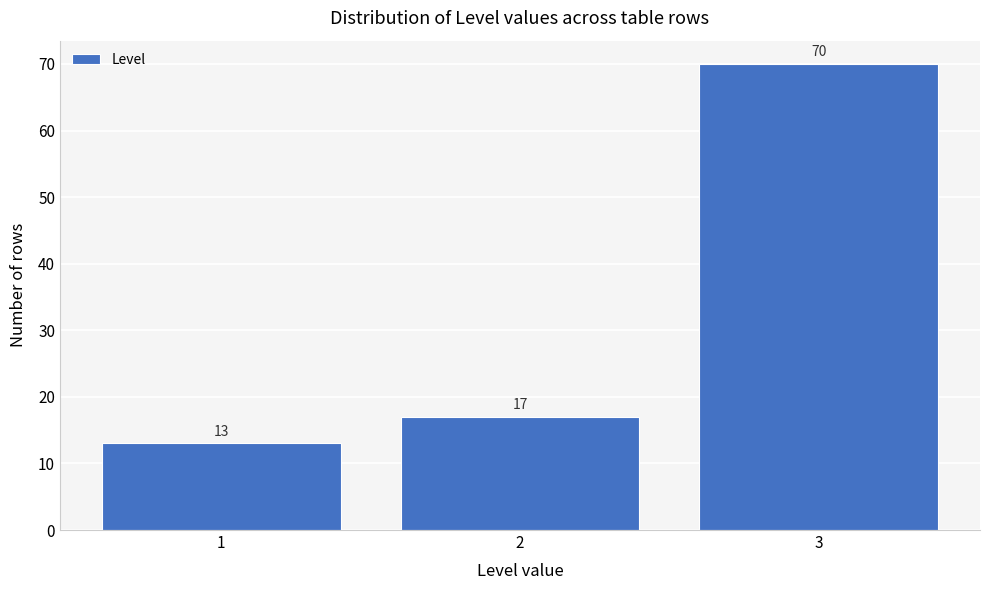

What is the height of the bar covering 1.5 to 2.5 on the x-axis?

17